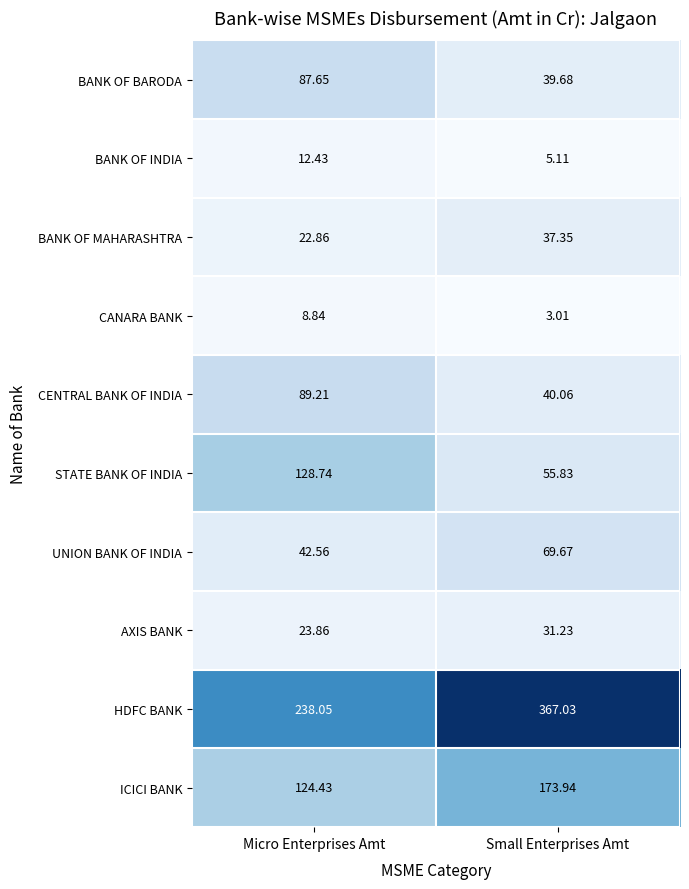

Which series changed the most between Micro Enterprises Amt and Small Enterprises Amt?

HDFC BANK